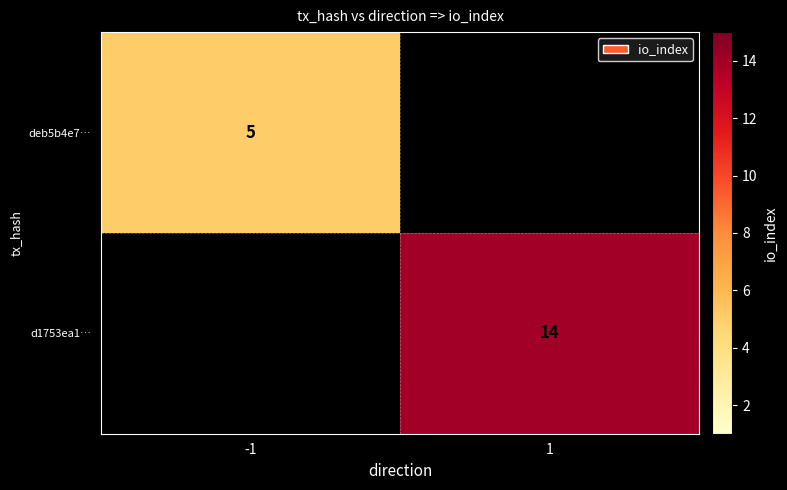

True or false: d1753ea1… has a value of 14 at 1.

True